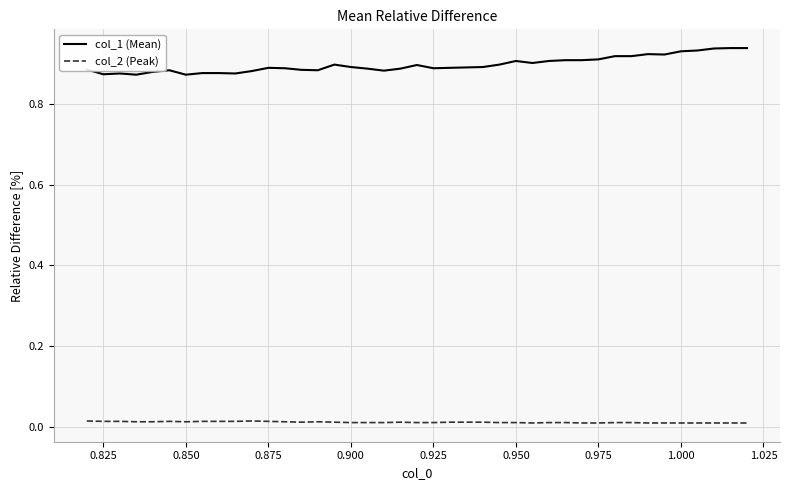

Rank the series by their average value, from lowest to highest.

col_2 (Peak), col_1 (Mean)